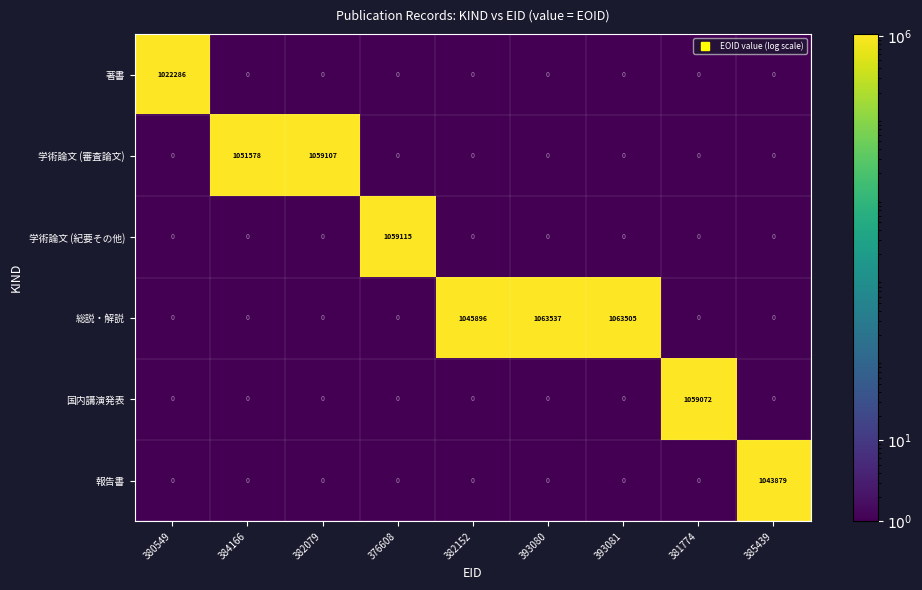

List the series in order of their peak value, highest first.

総説・解説, 学術論文 (紀要その他), 学術論文 (審査論文), 国内講演発表, 報告書, 著書